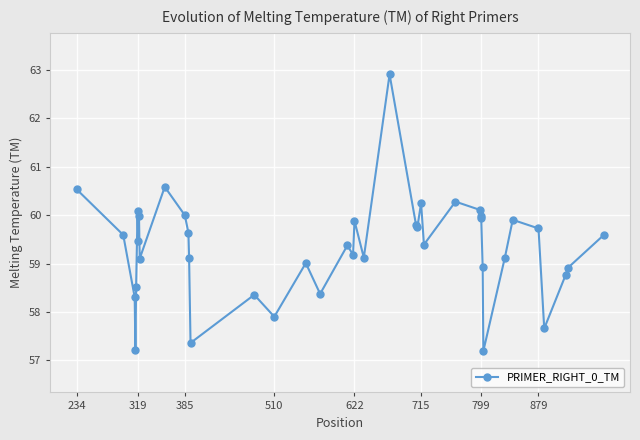

What is the smallest value displayed?

57.2